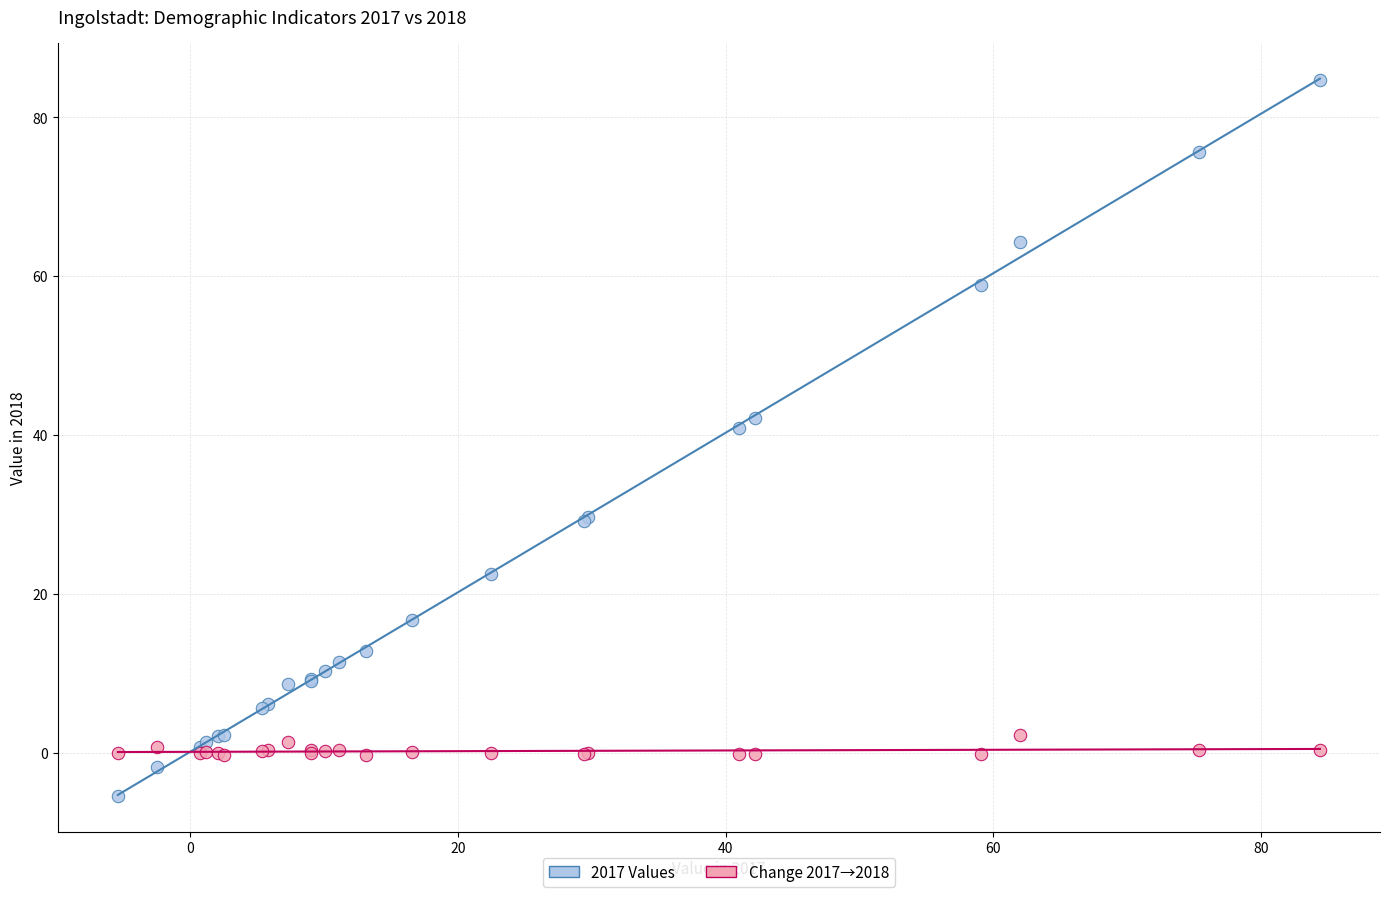

Across all series, what Y value is closest to 39?

40.9